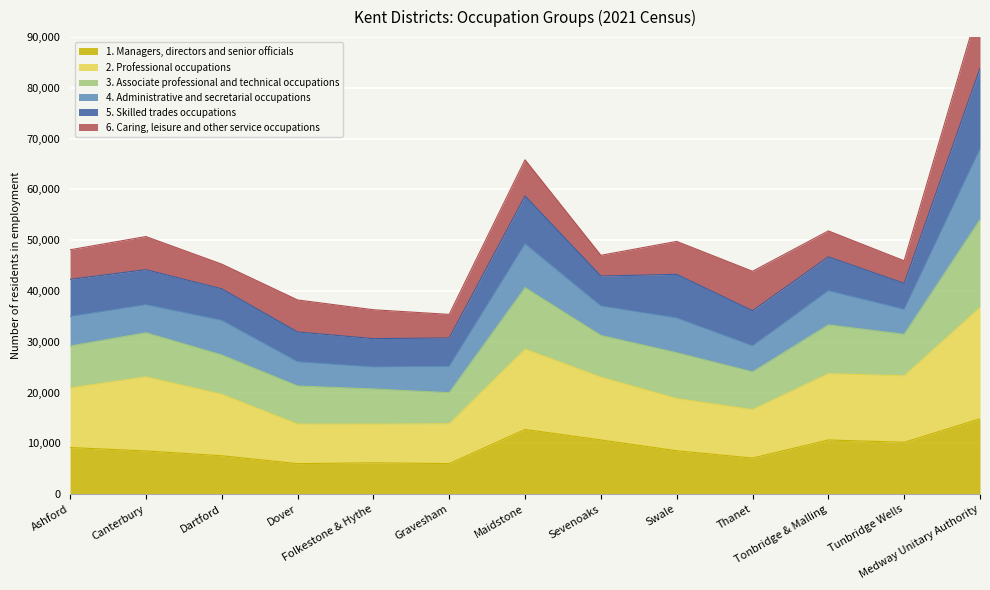

True or false: 2. Professional occupations and 3. Associate professional and technical occupations cross at least once.

False